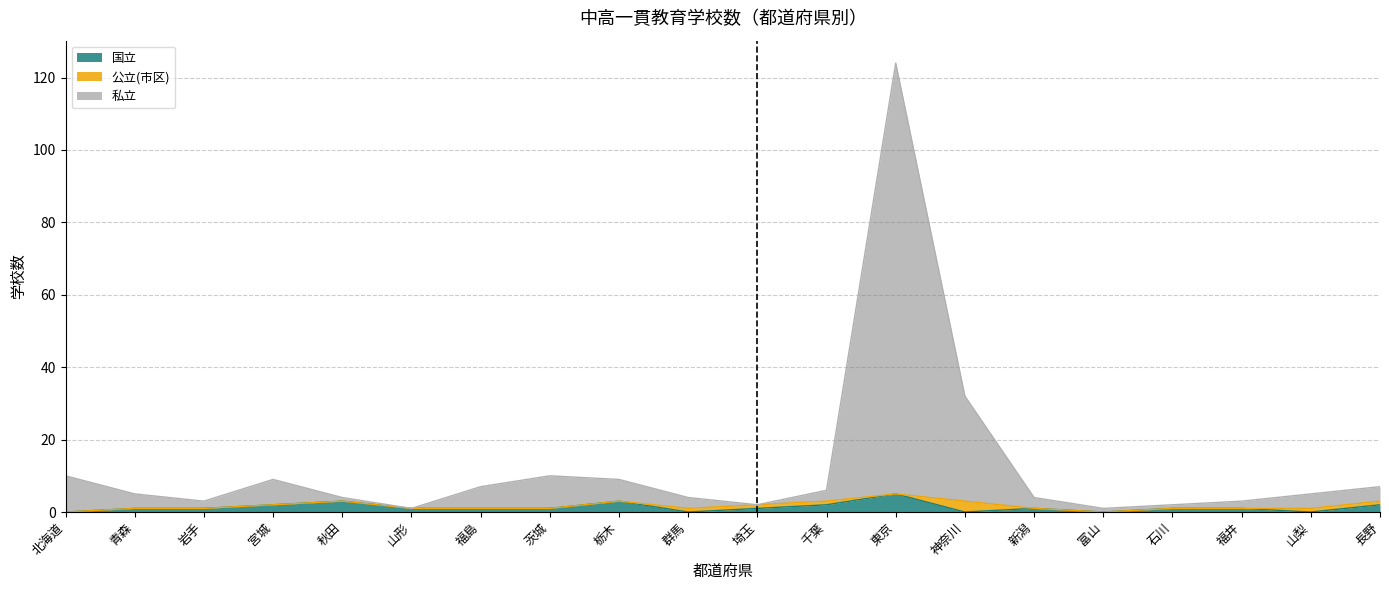

In 私立, how many points are lower than both neighbors (excluding endpoints)?

4